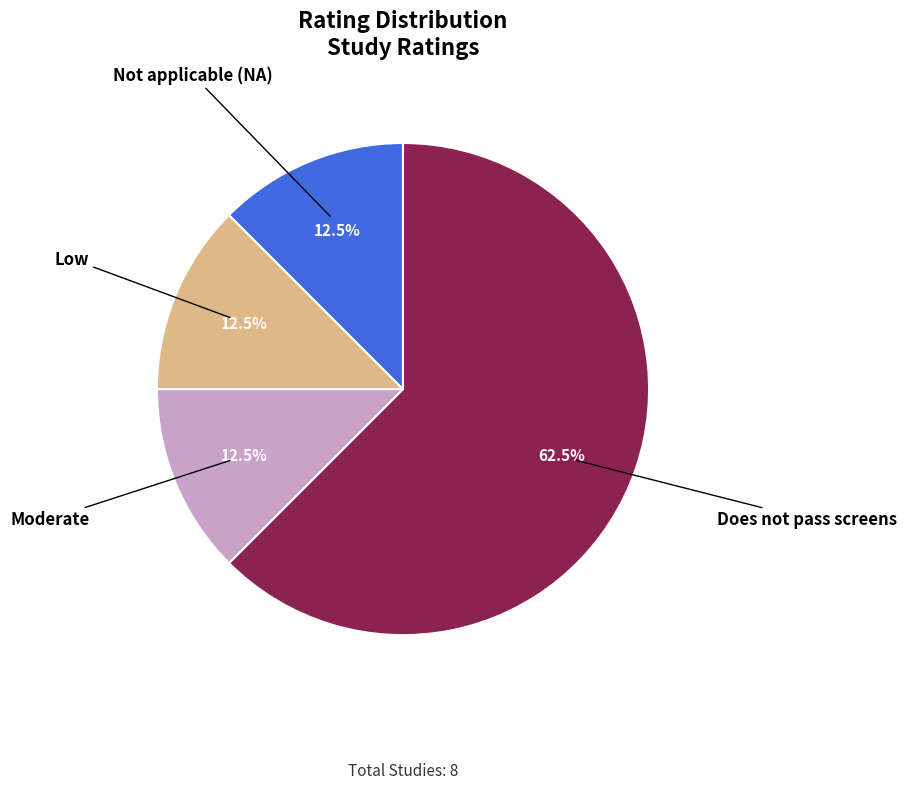

Is there any slice that represents more than half of the pie?

Yes